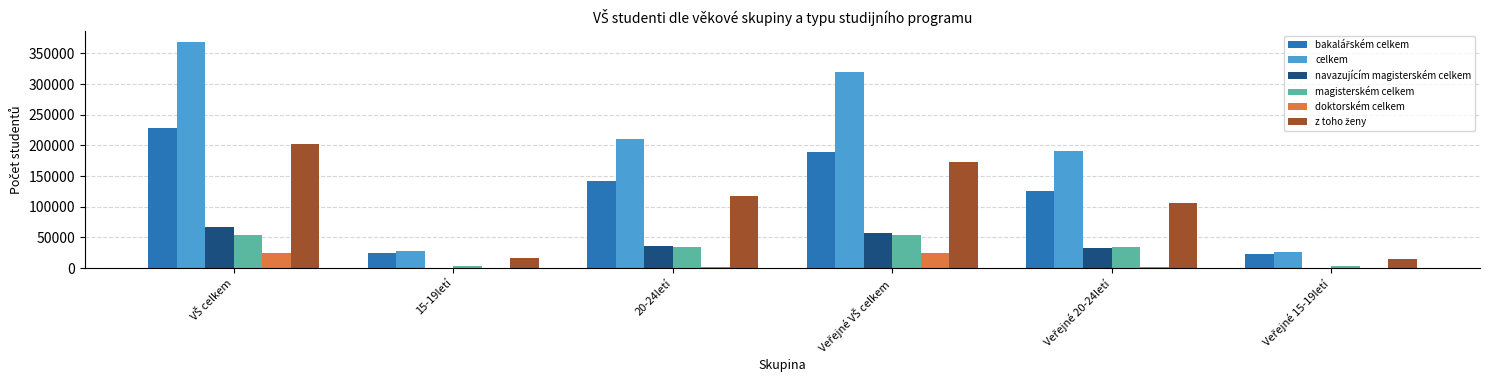

What is the spread (max minus min) of values at 20-24letí?

209096